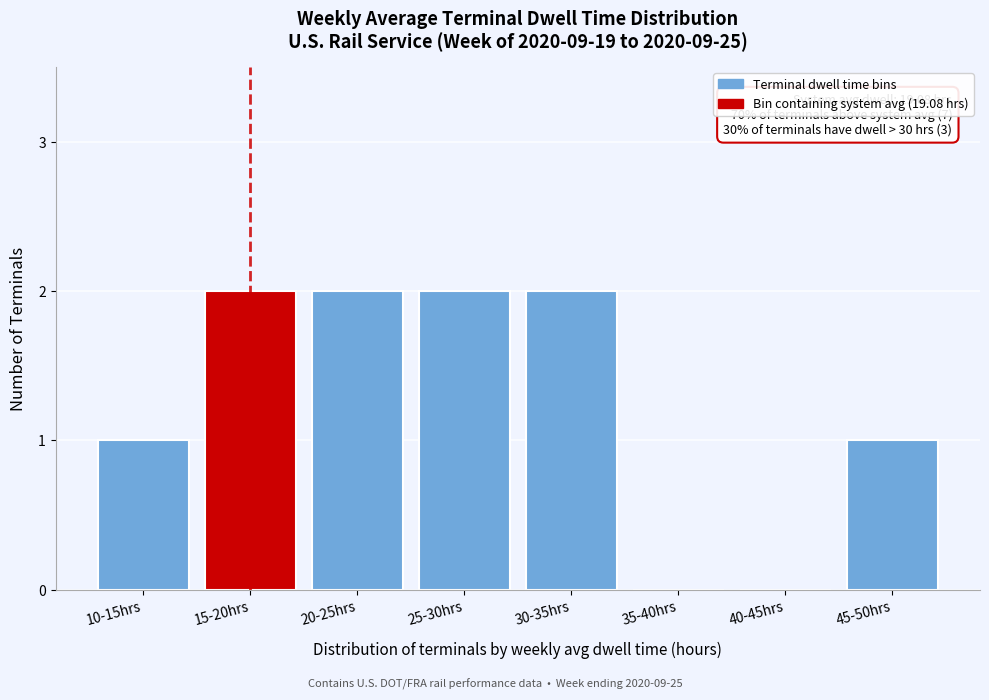

Reading left to right, list all the values displayed in this chart.

10-15hrs=1	15-20hrs=2	20-25hrs=2	25-30hrs=2	30-35hrs=2	35-40hrs=0	40-45hrs=0	45-50hrs=1